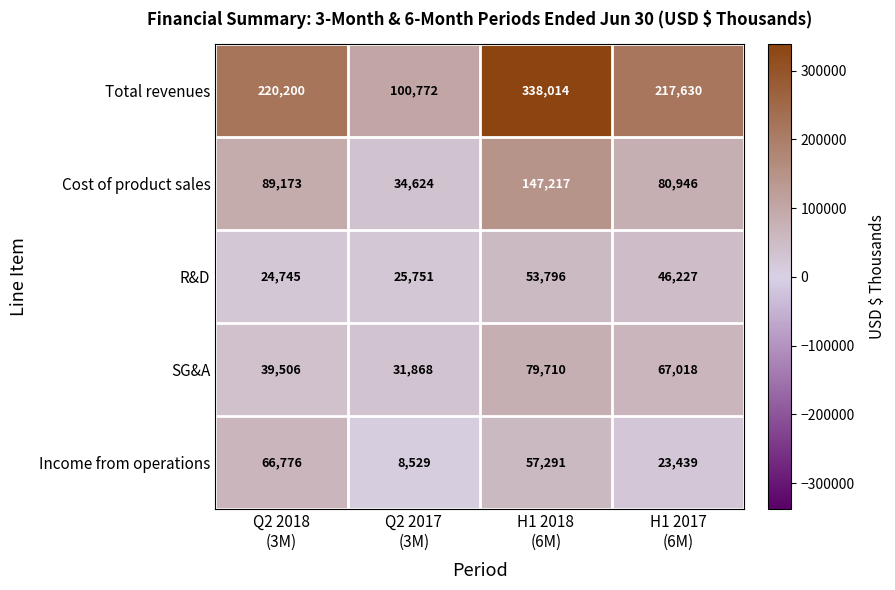

How many SG&A values are between 39506 and 79710?

3